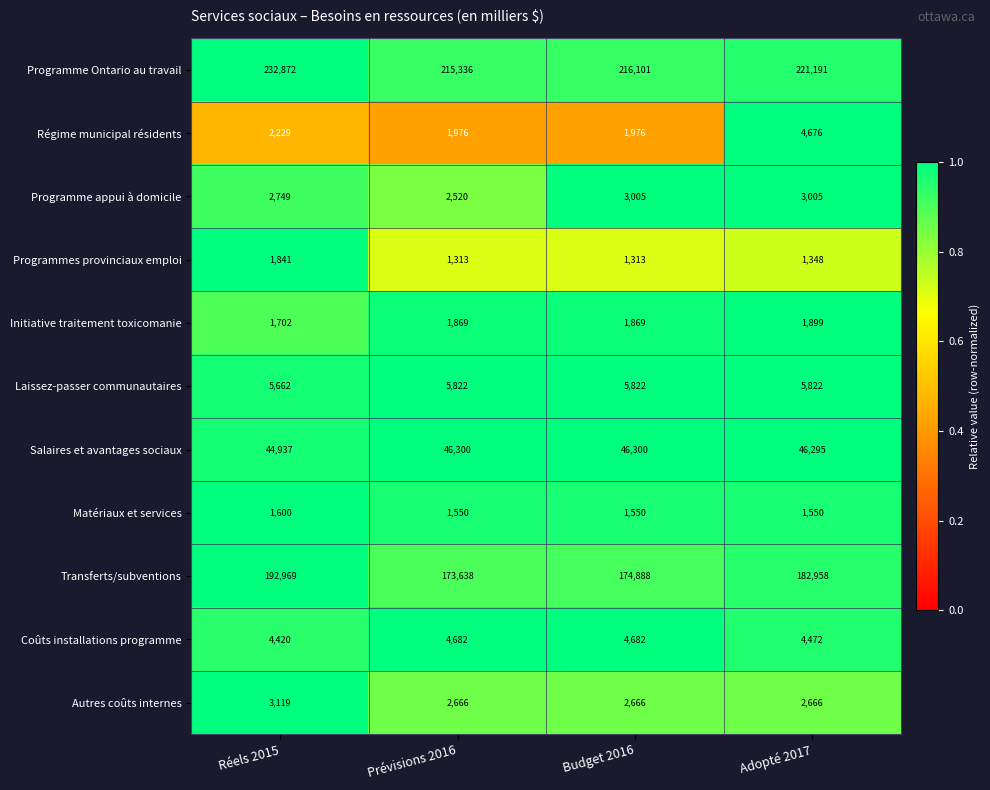

How many distinct data groups are displayed?

11